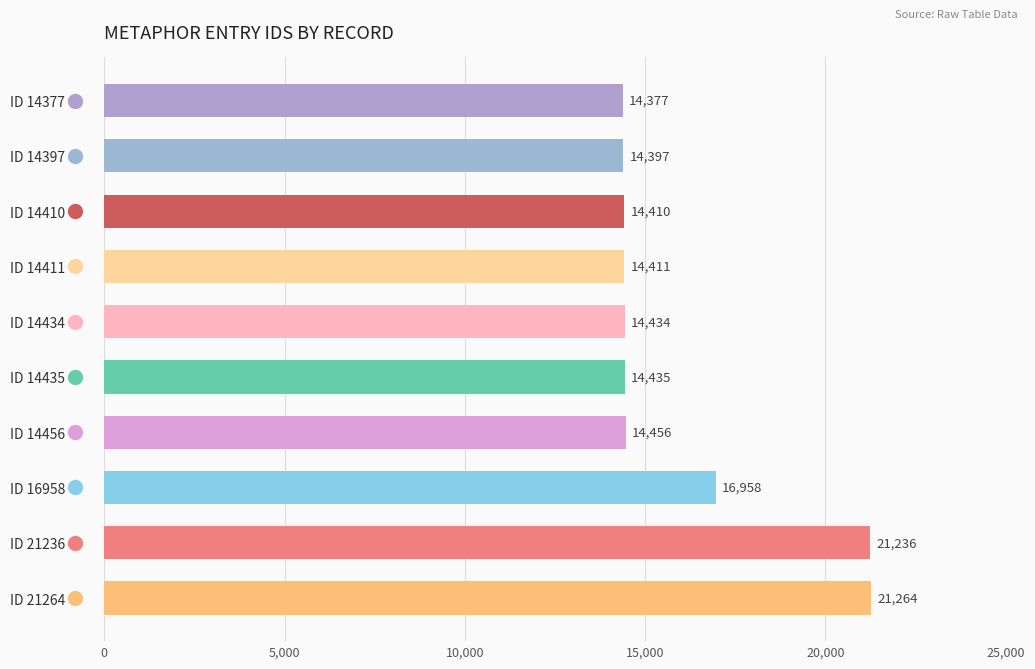

Approximately how many times larger is the value at ID 14456 compared to ID 14435?

1.0